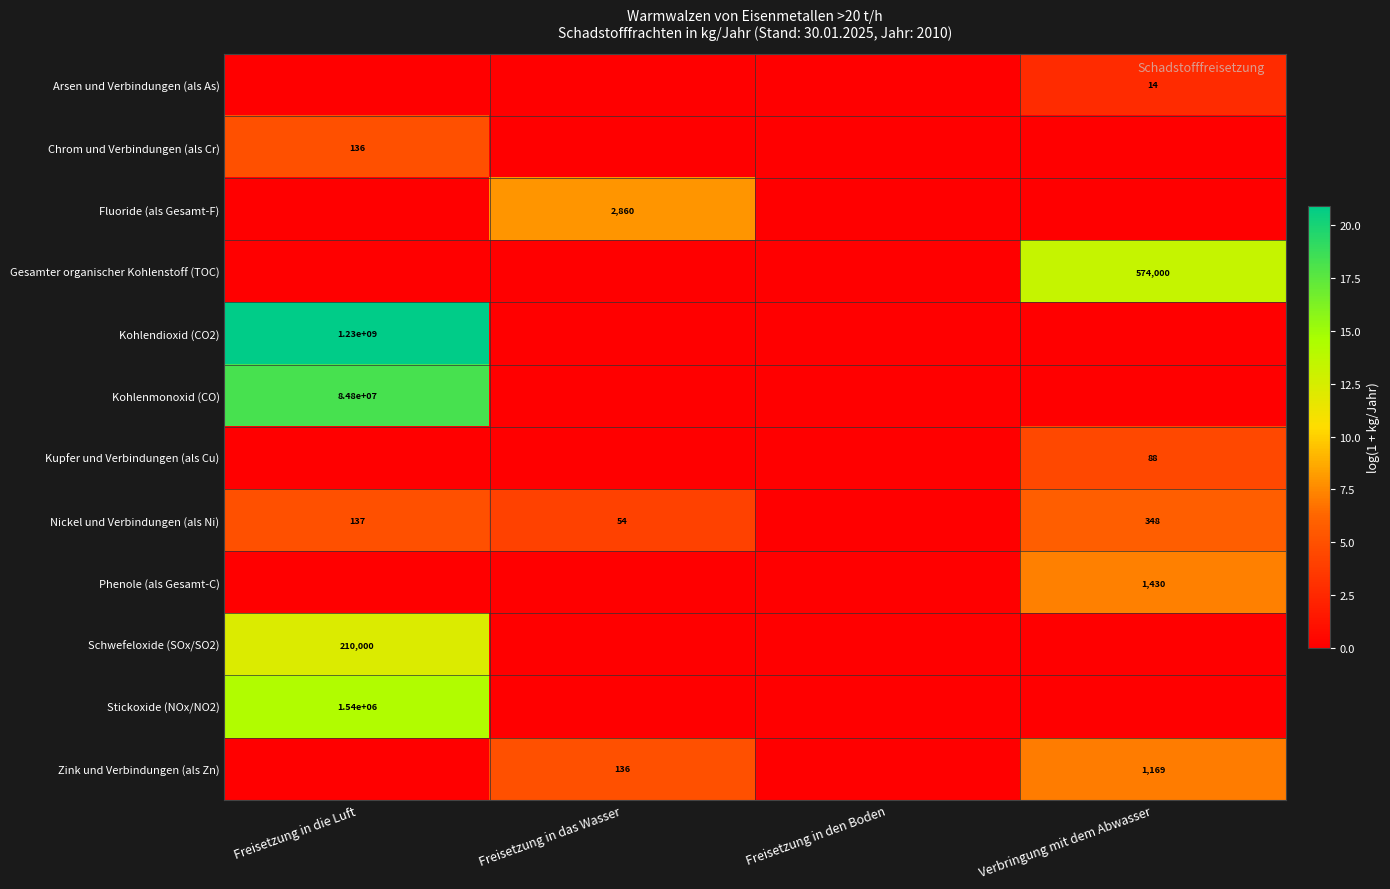

What is the difference between the Zink und Verbindungen (als Zn) values at Verbringung mit dem Abwasser and Freisetzung in das Wasser?

1033